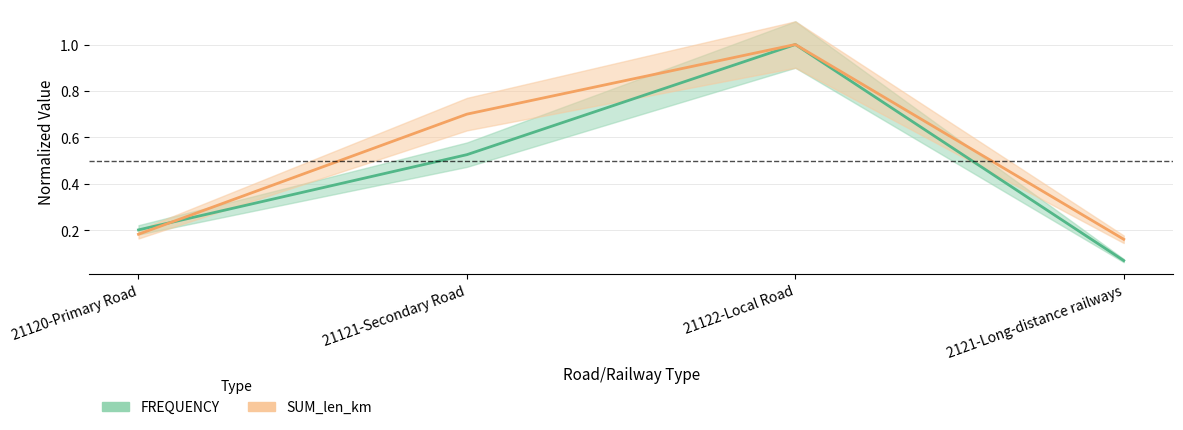

True or false: SUM_len_km and FREQUENCY cross at least once.

True